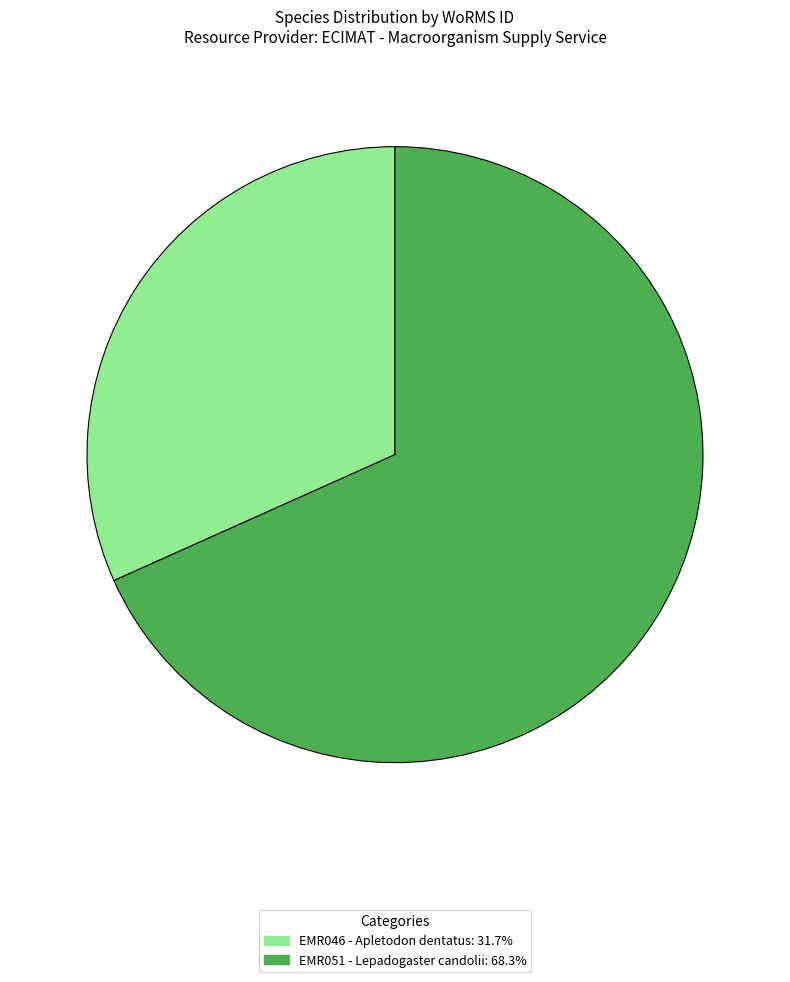

What is the ratio of the value at EMR051 - Lepadogaster candolii: 68.3% to the value at EMR046 - Apletodon dentatus: 31.7%?

2.2